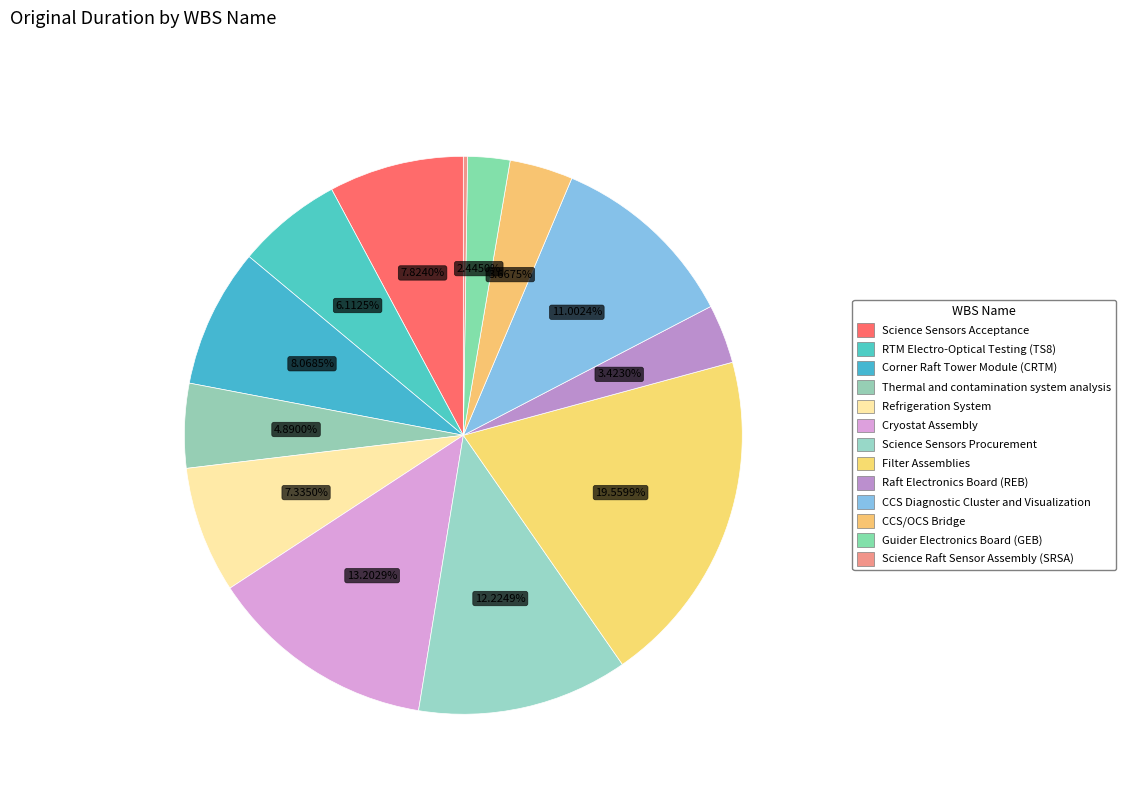

What percentage is the Refrigeration System slice, to the nearest percent?

7%